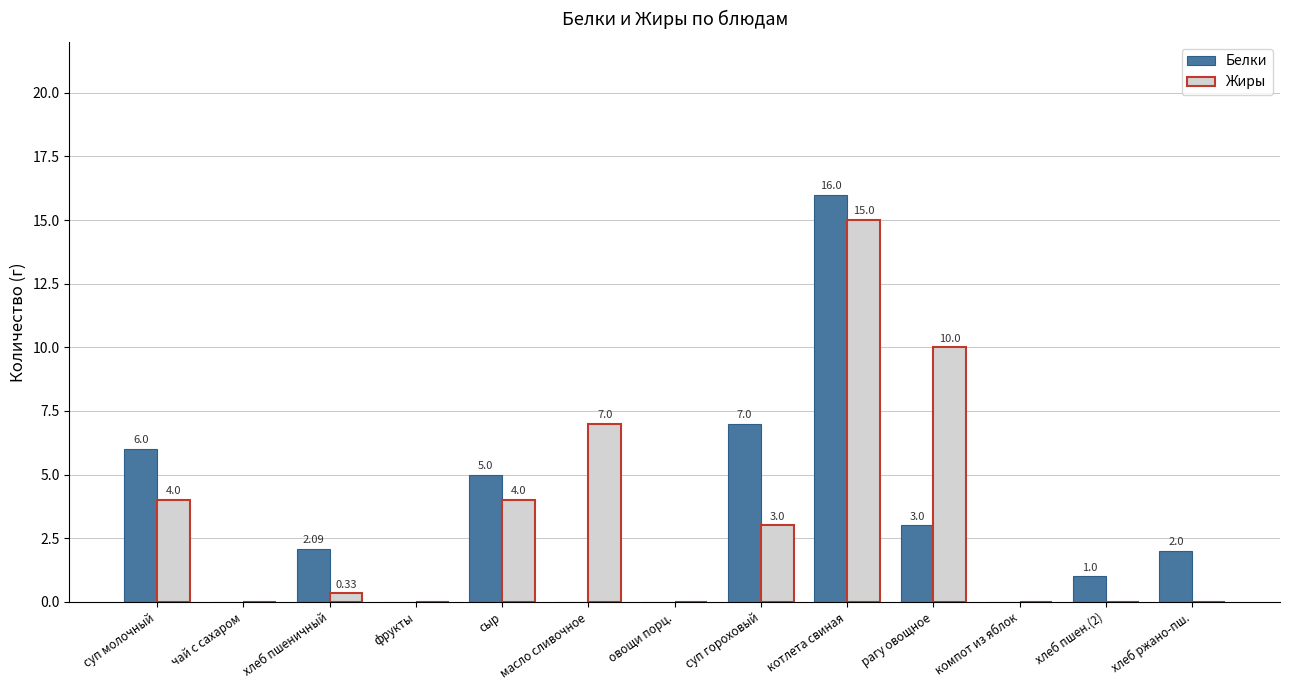

Which category has the highest value in the Жиры series?

котлета свиная